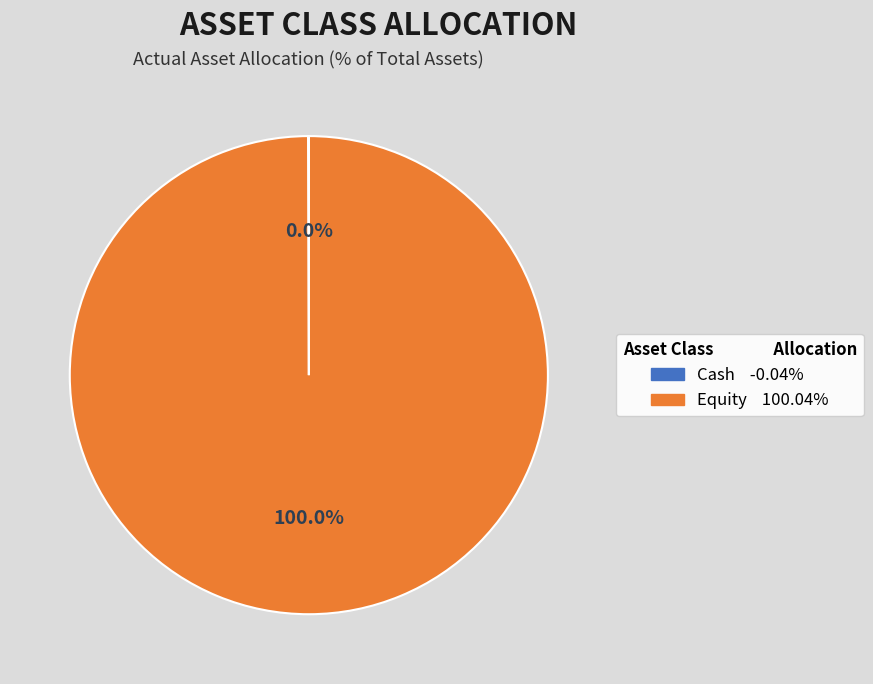

Is there a majority slice in this chart?

Yes